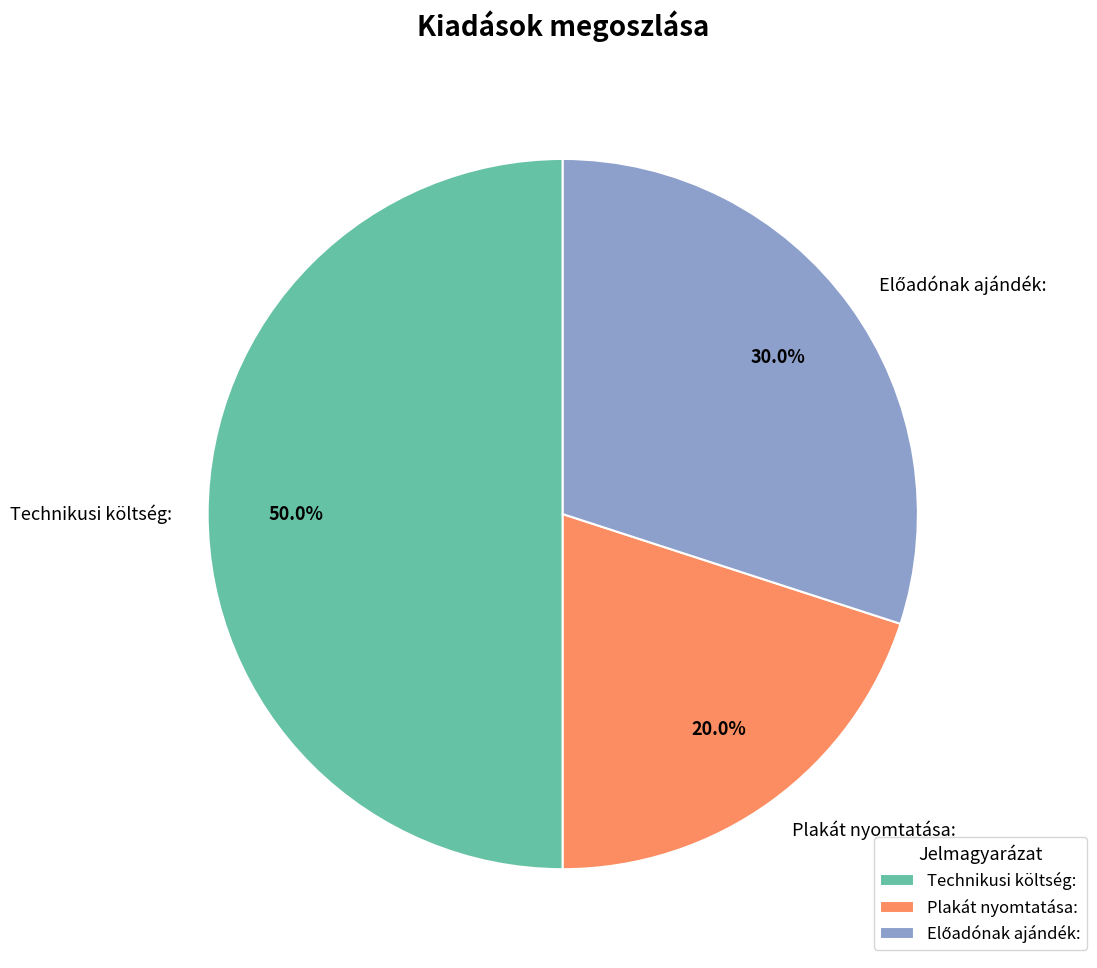

Combined, do Plakát nyomtatása: and Technikusi költség: account for over 50%?

Yes